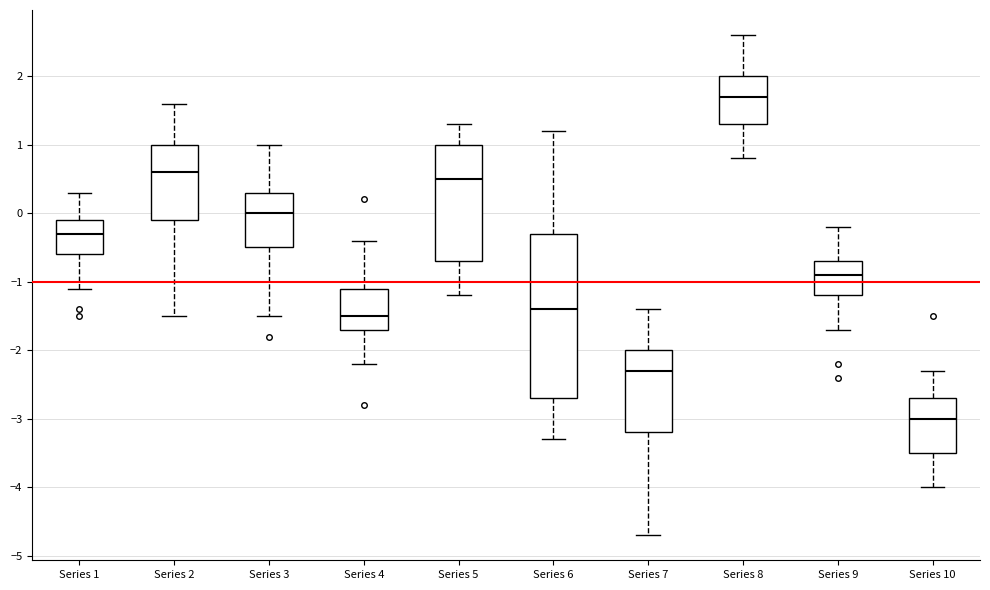

Reading left to right, read every box against the y-axis: the position of its median line, the range the box covers, and the ends of its whiskers. The values are not printed on the chart, so give them approximately, as read against the axis.

Series 1: median -0.3, box -0.6 to -0.1, whiskers -1.1 to 0.3
Series 2: median 0.6, box -0.1 to 1.0, whiskers -1.5 to 1.6
Series 3: median 0.0, box -0.5 to 0.3, whiskers -1.5 to 1.0
Series 4: median -1.5, box -1.7 to -1.1, whiskers -2.2 to -0.4
Series 5: median 0.5, box -0.7 to 1.0, whiskers -1.2 to 1.3
Series 6: median -1.4, box -2.7 to -0.3, whiskers -3.3 to 1.2
Series 7: median -2.3, box -3.2 to -2.0, whiskers -4.7 to -1.4
Series 8: median 1.7, box 1.3 to 2.0, whiskers 0.8 to 2.6
Series 9: median -0.9, box -1.2 to -0.7, whiskers -1.7 to -0.2
Series 10: median -3.0, box -3.5 to -2.7, whiskers -4.0 to -2.3